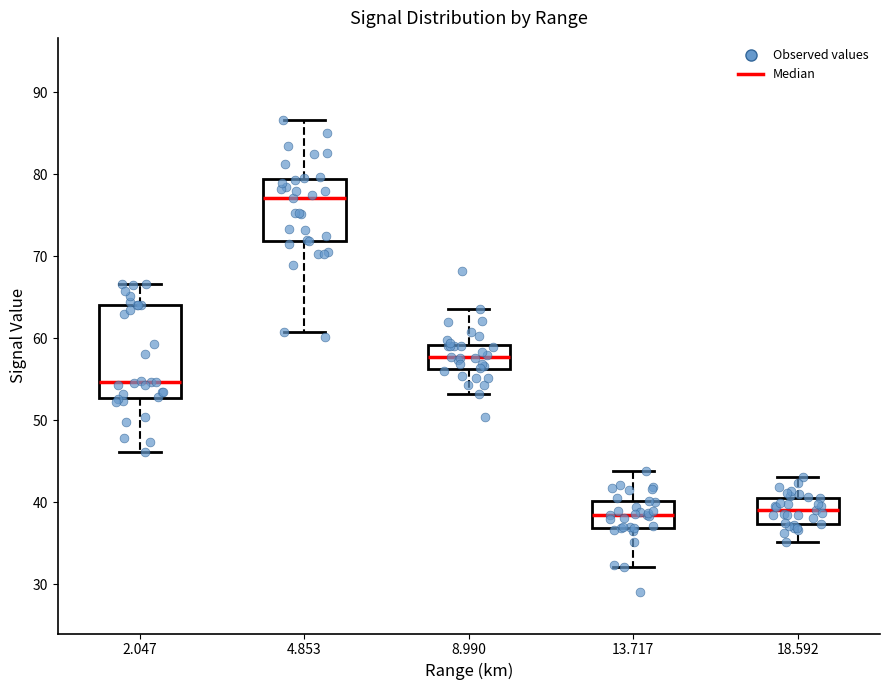

Comparing the boxes themselves (not the whiskers), which one is the tallest?

2.047